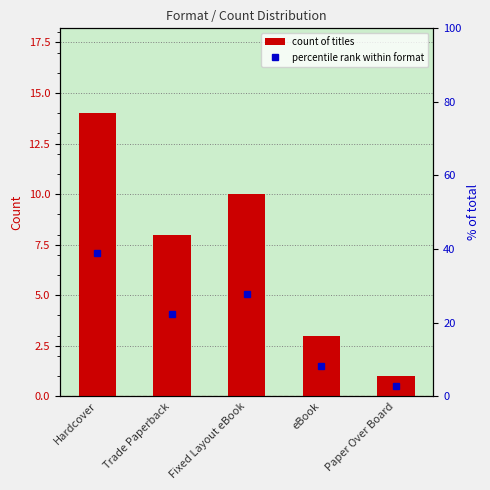

What are all the series names shown in the legend?

count of titles, percentile rank within format